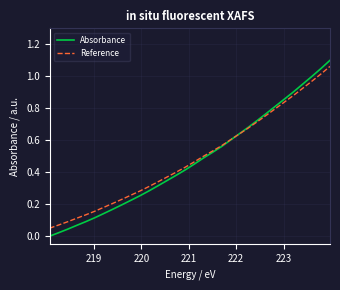

Which series has the largest range (max minus min)?

Absorbance